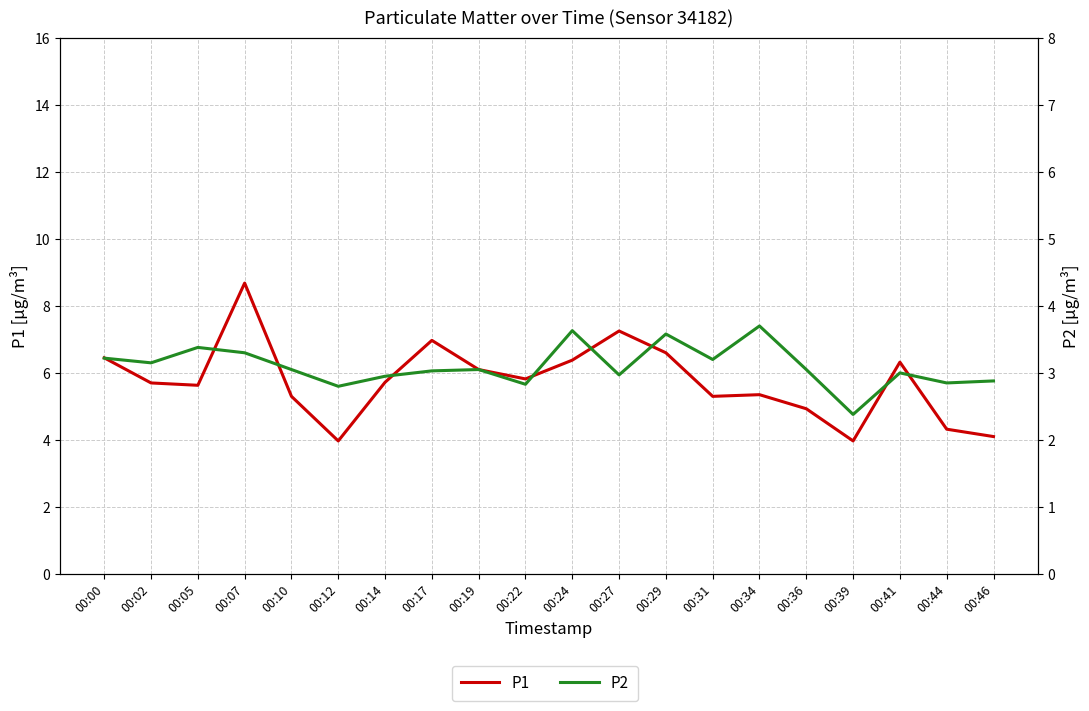

Does the chart display data point markers on the line(s)?

No